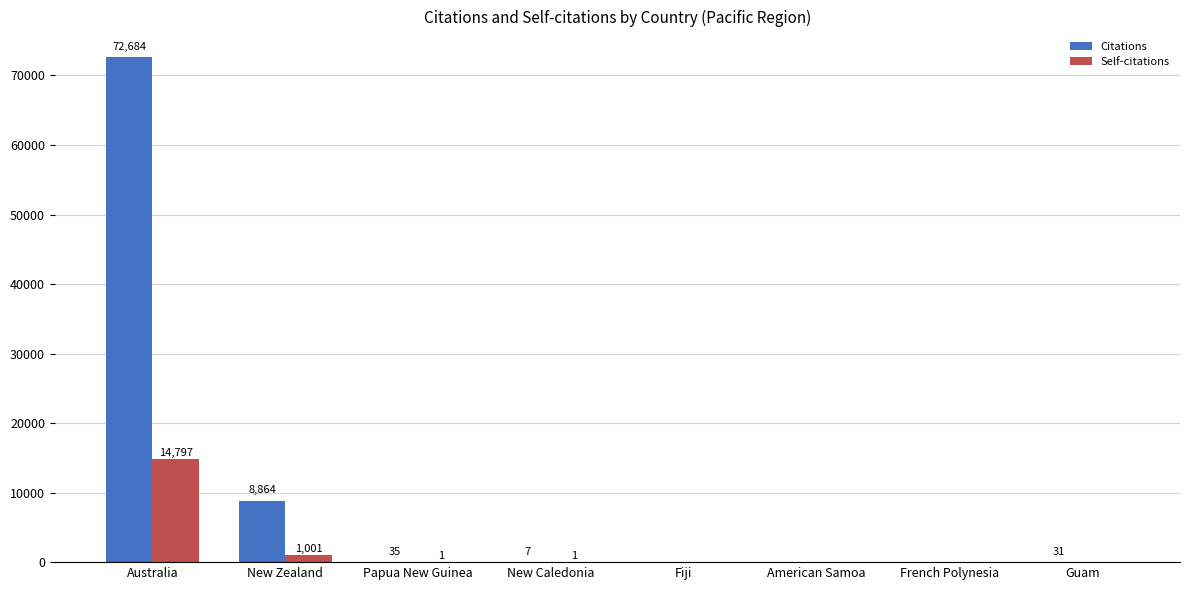

What is the difference between the Self-citations values at American Samoa and Papua New Guinea?

1